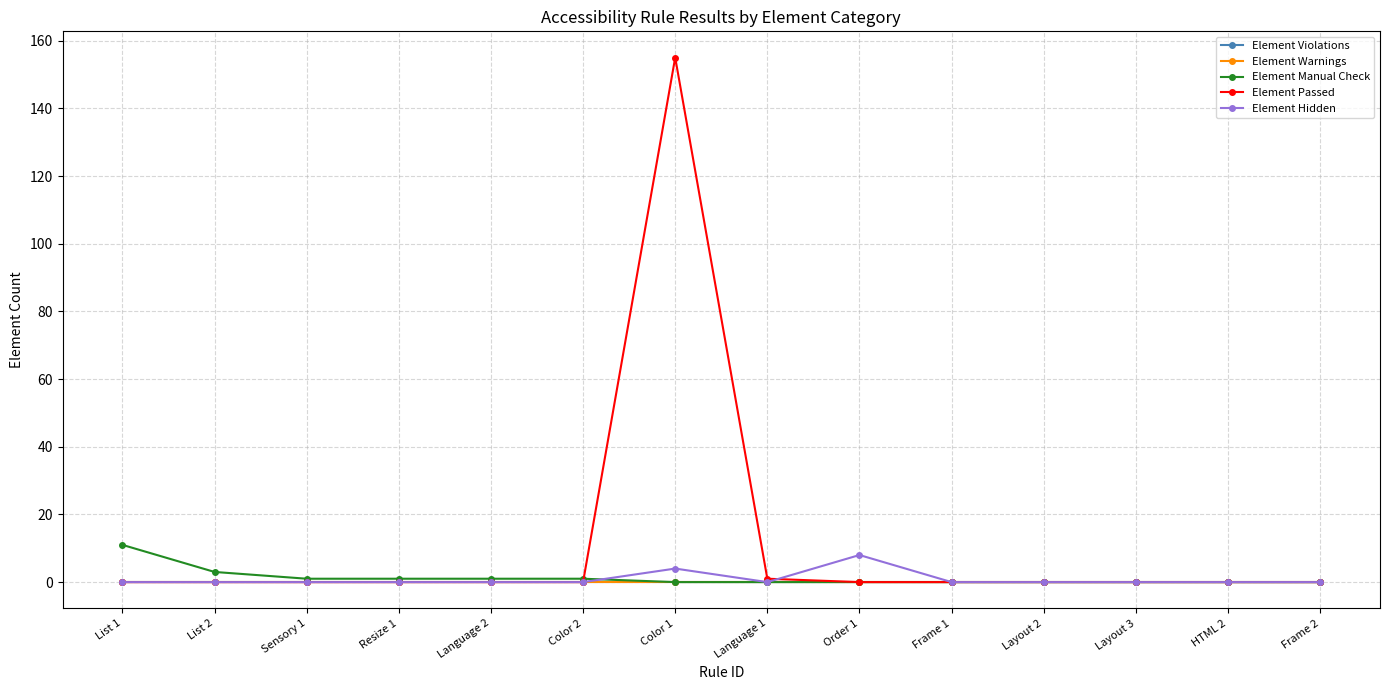

Rank the categories by Element Violations value from highest to lowest.

List 1, List 2, Sensory 1, Resize 1, Language 2, Color 2, Color 1, Language 1, Order 1, Frame 1, Layout 2, Layout 3, HTML 2, Frame 2